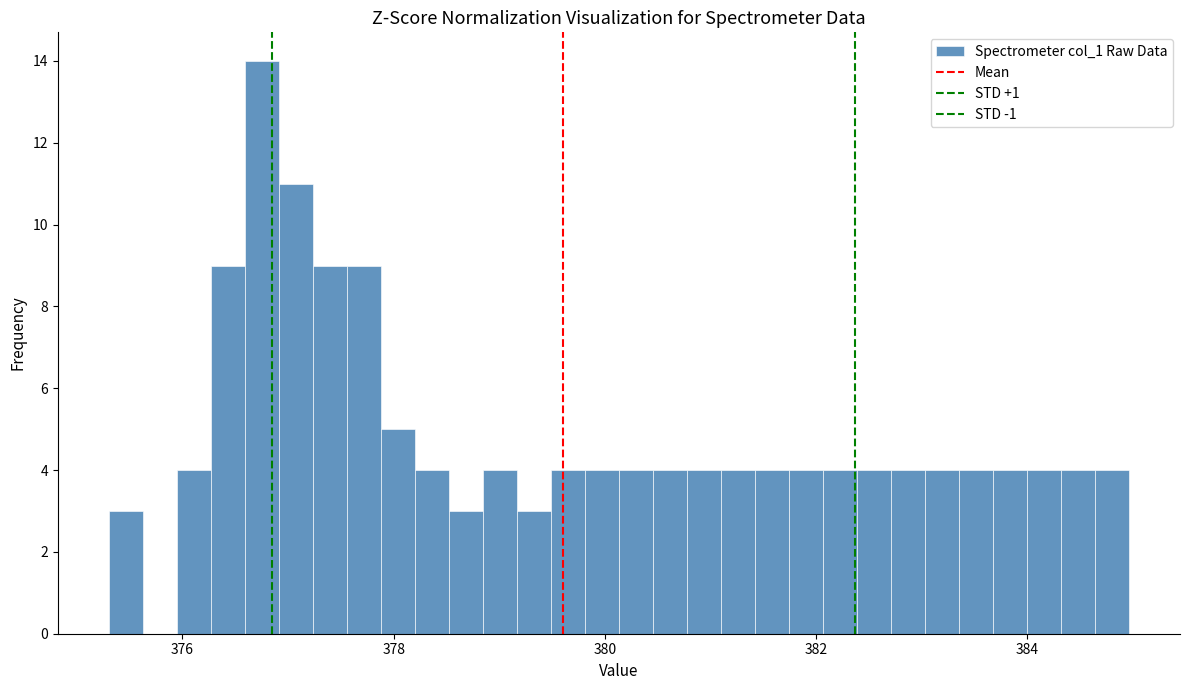

Around what value on the x-axis is the tallest bar? Give the approximate position of its centre, as read against the axis.

376.8